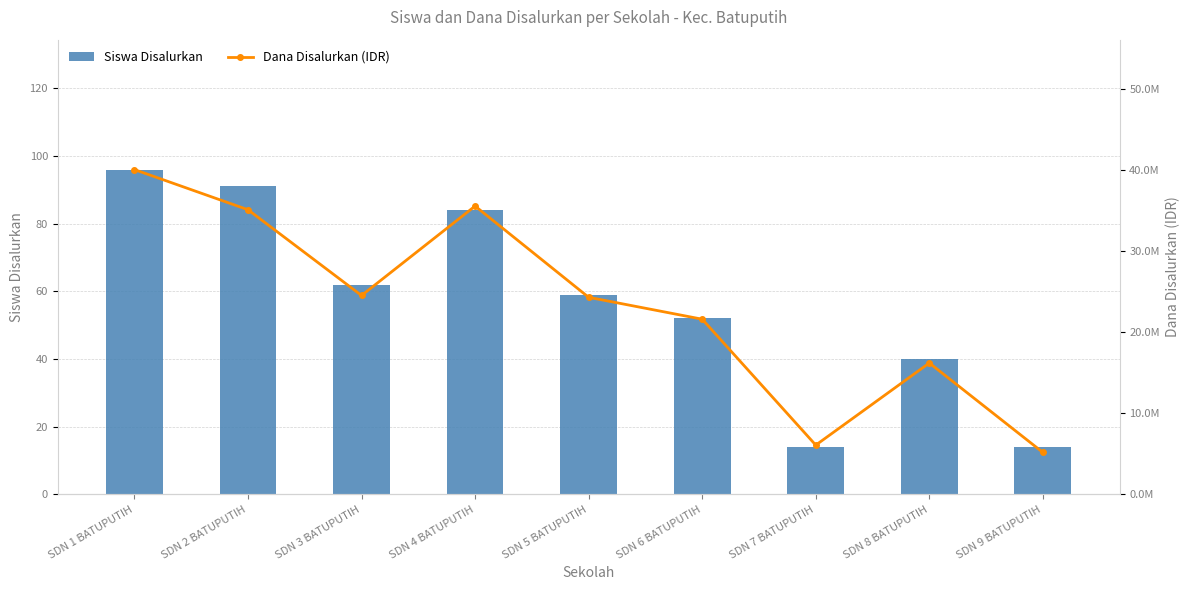

Is it true that Dana Disalurkan (IDR) equals 35550000 at SDN 4 BATUPUTIH?

True